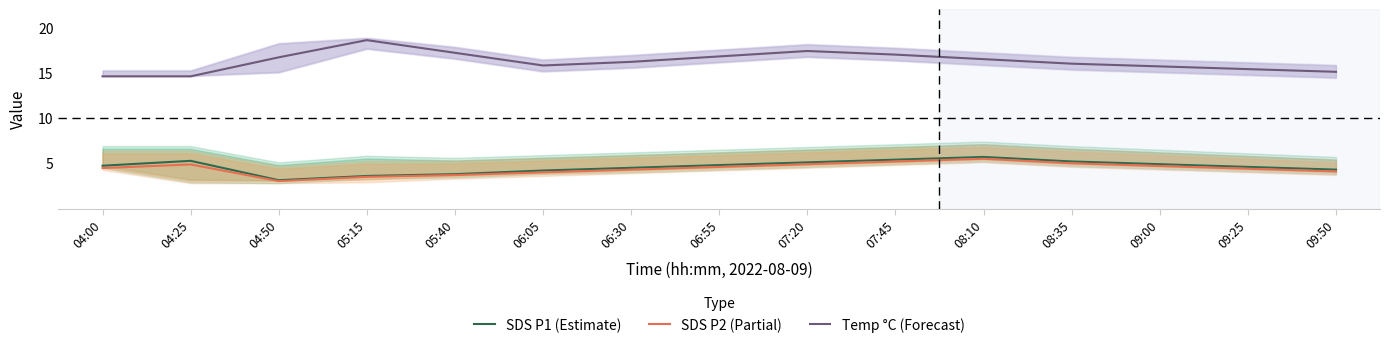

At which category is the sum across all series the highest?

08:10